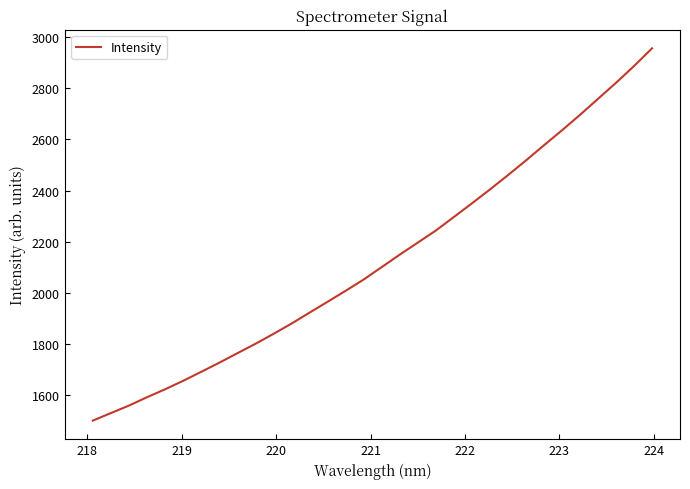

How many lines are shown in the chart?

1